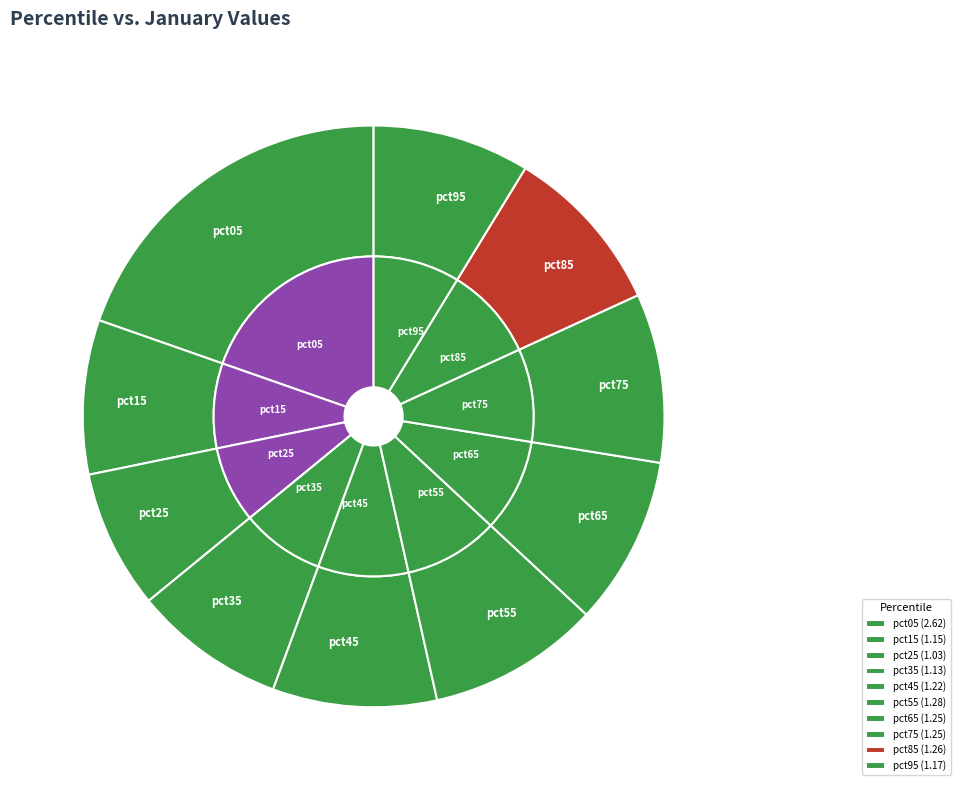

To the nearest percent, what is the combined percentage of pct95 and pct15?

17%